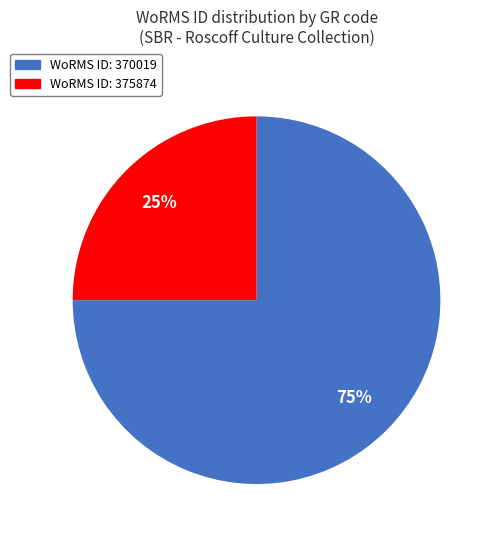

Is there a majority slice in this chart?

Yes